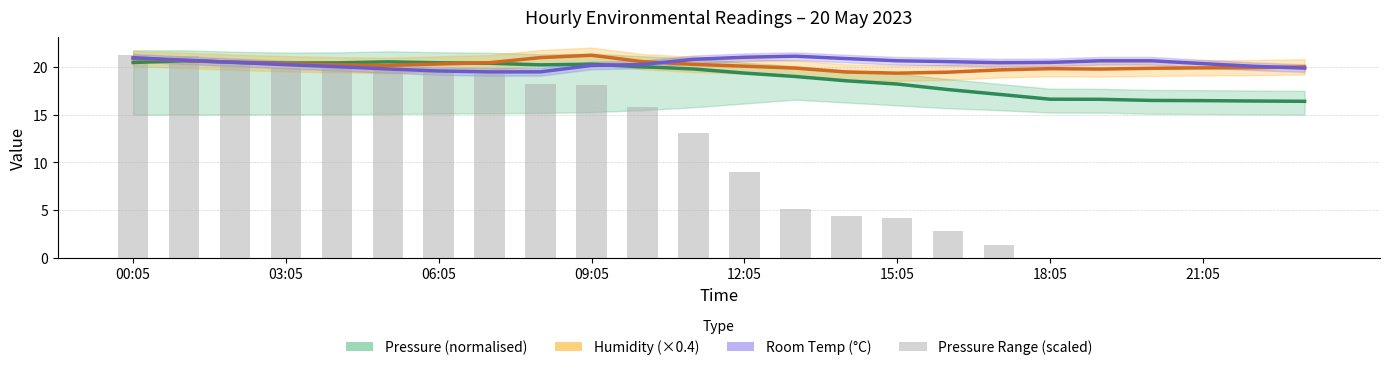

What is the spread (max minus min) of values at 16?

17.8